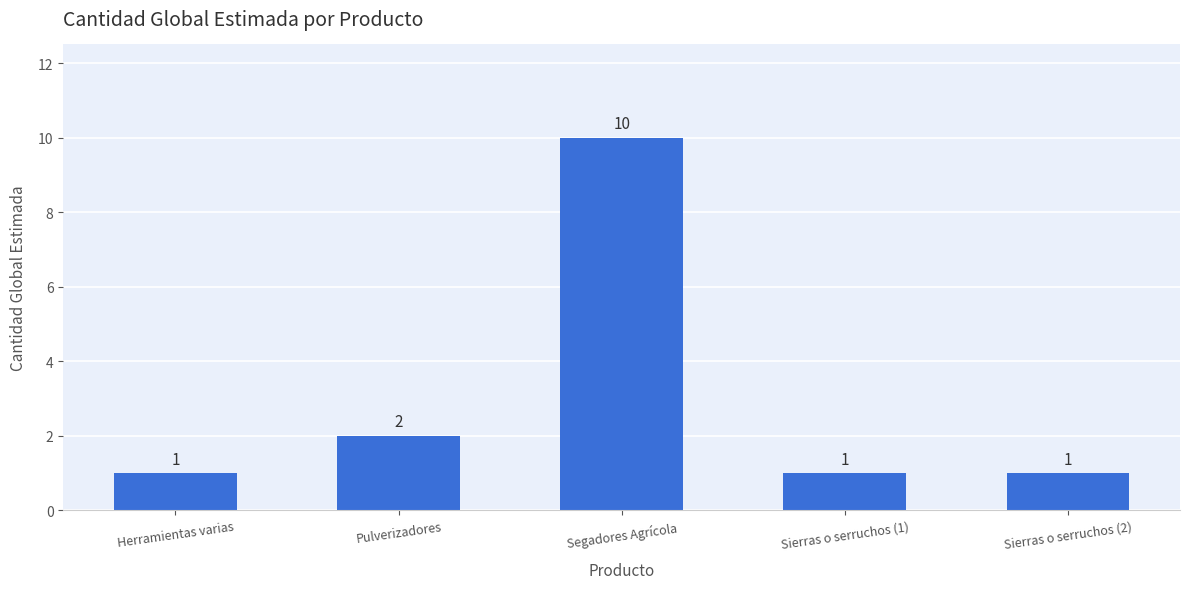

Where is the data nearest to the value 5?

Pulverizadores